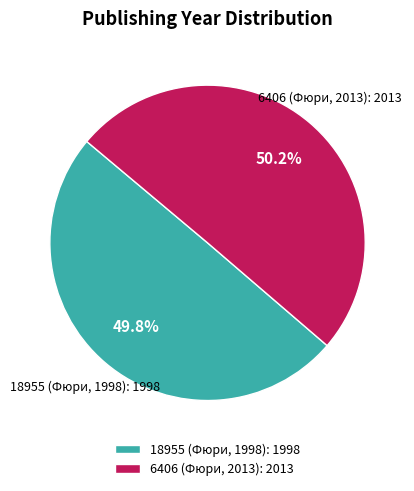

Approximately how many times larger is the value at 6406 (Фюри, 2013) compared to 18955 (Фюри, 1998)?

1.0